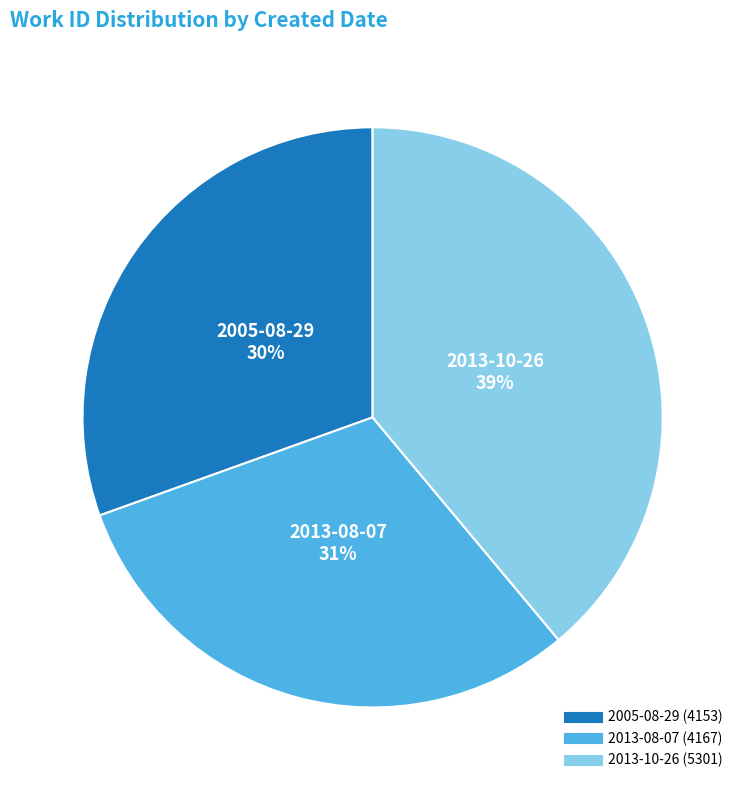

To the nearest percent, what percentage of the pie is 2013-08-07?

31%